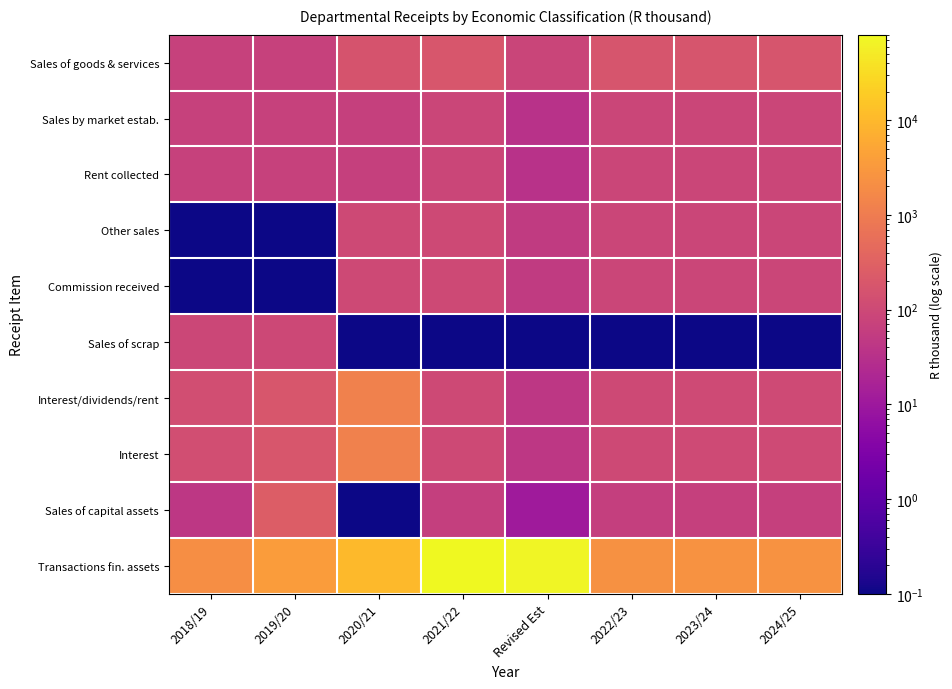

What is the total value across all series at 2018/19?

2749.2